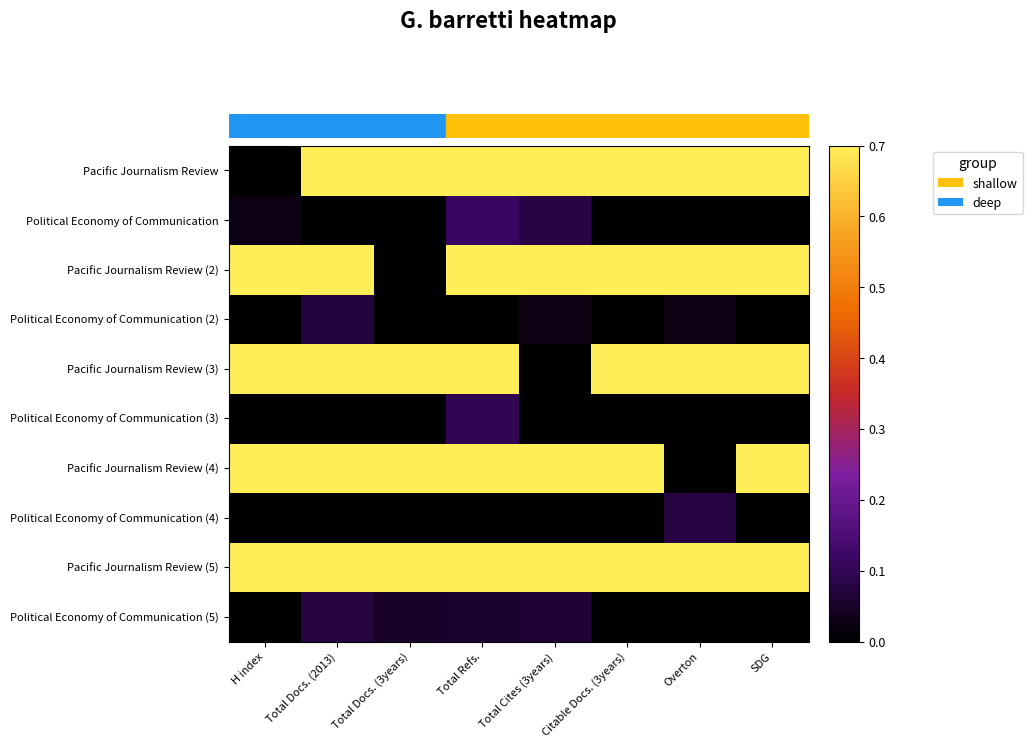

Reading left to right, transcribe all the data shown in this chart.

Pacific Journalism Review: H index=0.0	Total Docs. (2013)=1.0	Total Docs. (3years)=1.0	Total Refs.=1.0	Total Cites (3years)=0.9	Citable Docs. (3years)=0.9	Overton=0.9	SDG=1.0
Political Economy of Communication: H index=0.0	Total Docs. (2013)=0.0	Total Docs. (3years)=0.0	Total Refs.=0.1	Total Cites (3years)=0.1	Citable Docs. (3years)=0.0	Overton=0.0	SDG=0.0
Pacific Journalism Review (2): H index=1.0	Total Docs. (2013)=1.0	Total Docs. (3years)=0.0	Total Refs.=0.9	Total Cites (3years)=1.0	Citable Docs. (3years)=0.9	Overton=1.0	SDG=1.0
Political Economy of Communication (2): H index=0.0	Total Docs. (2013)=0.1	Total Docs. (3years)=0.0	Total Refs.=0.0	Total Cites (3years)=0.0	Citable Docs. (3years)=0.0	Overton=0.0	SDG=0.0
Pacific Journalism Review (3): H index=0.9	Total Docs. (2013)=1.0	Total Docs. (3years)=1.0	Total Refs.=1.0	Total Cites (3years)=0.0	Citable Docs. (3years)=0.9	Overton=1.0	SDG=1.0
Political Economy of Communication (3): H index=0.0	Total Docs. (2013)=0.0	Total Docs. (3years)=0.0	Total Refs.=0.1	Total Cites (3years)=0.0	Citable Docs. (3years)=0.0	Overton=0.0	SDG=0.0
Pacific Journalism Review (4): H index=1.0	Total Docs. (2013)=0.9	Total Docs. (3years)=1.0	Total Refs.=1.0	Total Cites (3years)=1.0	Citable Docs. (3years)=1.0	Overton=0.0	SDG=1.0
Political Economy of Communication (4): H index=0.0	Total Docs. (2013)=0.0	Total Docs. (3years)=0.0	Total Refs.=0.0	Total Cites (3years)=0.0	Citable Docs. (3years)=0.0	Overton=0.1	SDG=0.0
Pacific Journalism Review (5): H index=0.9	Total Docs. (2013)=1.0	Total Docs. (3years)=0.9	Total Refs.=1.0	Total Cites (3years)=0.9	Citable Docs. (3years)=1.0	Overton=1.0	SDG=0.9
Political Economy of Communication (5): H index=0.0	Total Docs. (2013)=0.1	Total Docs. (3years)=0.0	Total Refs.=0.1	Total Cites (3years)=0.1	Citable Docs. (3years)=0.0	Overton=0.0	SDG=0.0